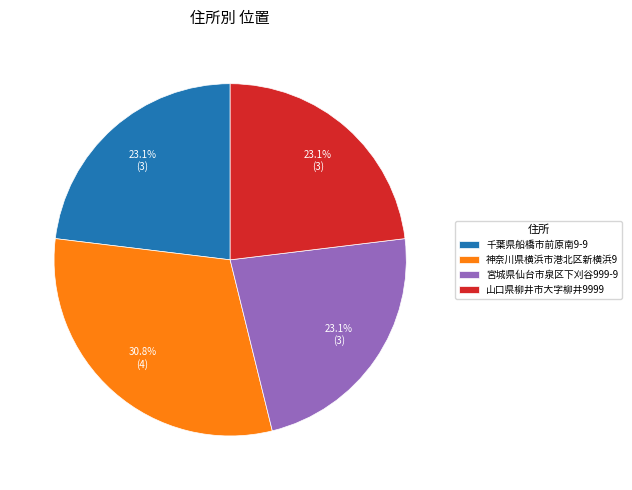

The 山口県柳井市大字柳井9999 slice represents 23% of the pie. True or false?

True